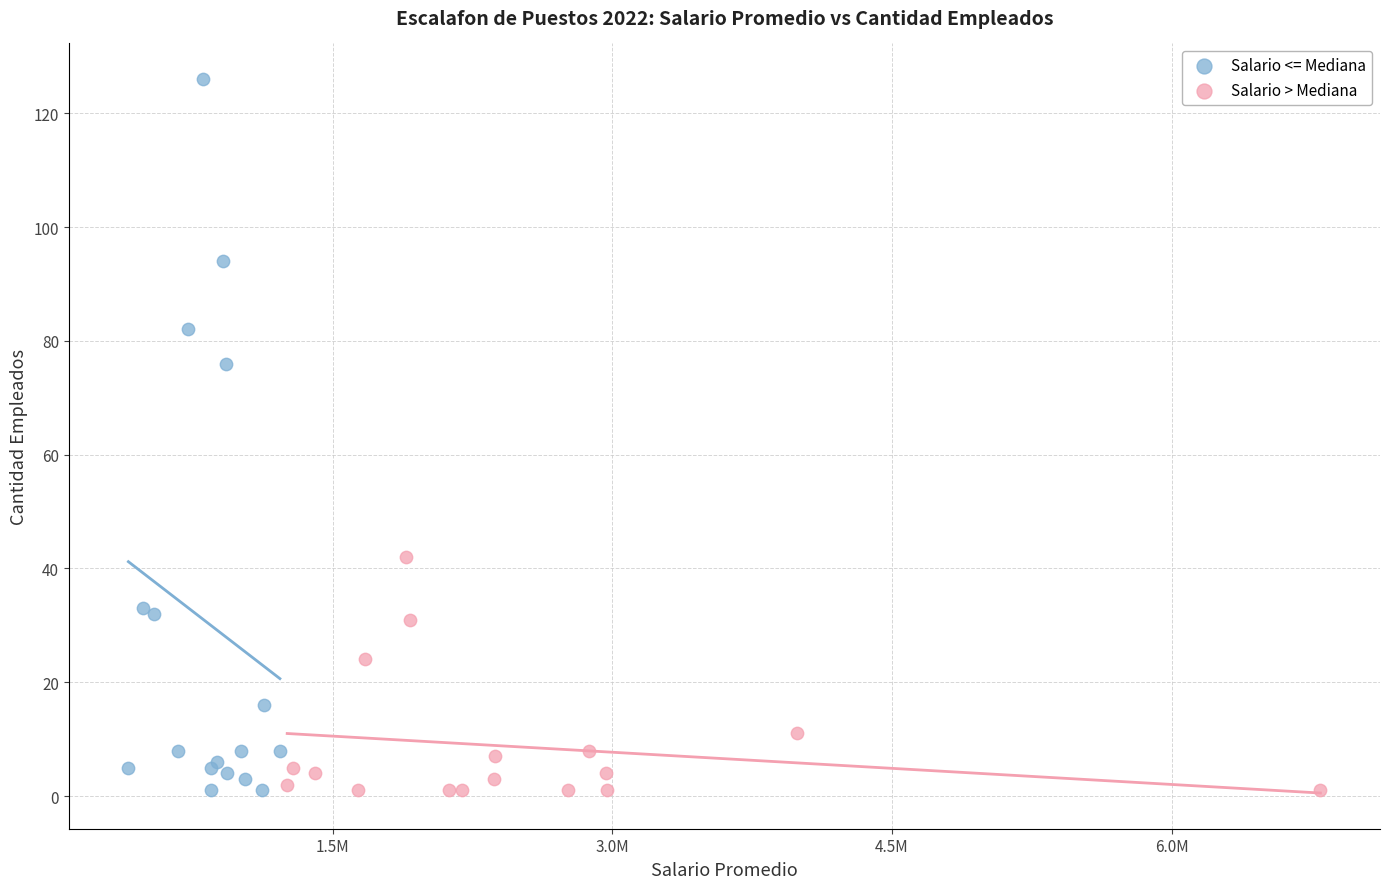

Which series has the widest spread of Y values?

Salario <= Mediana